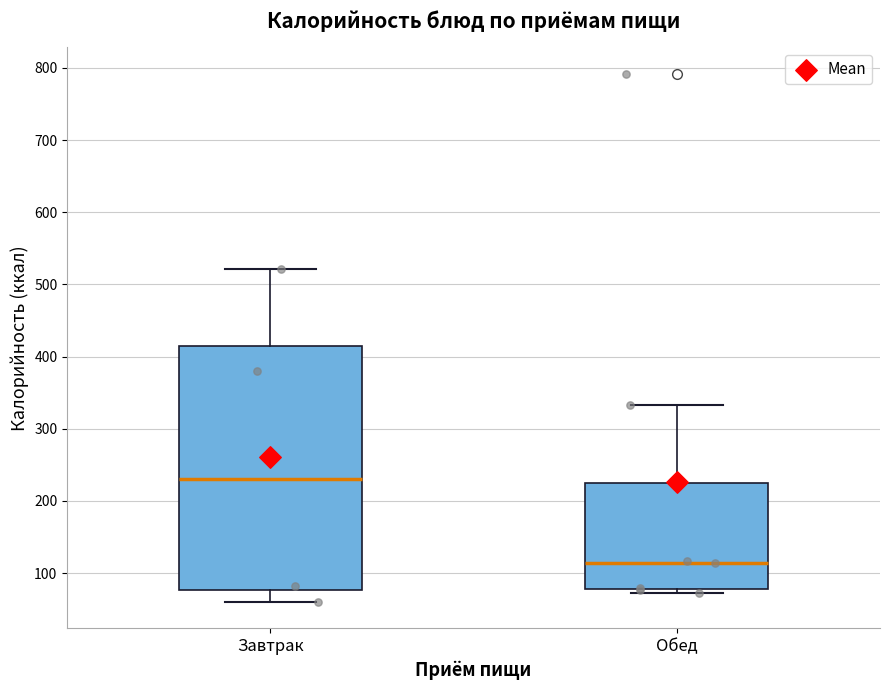

Where does the lower whisker of the box for Завтрак end on the y-axis? The values are not printed on the chart, so give them approximately, as read against the axis.

60